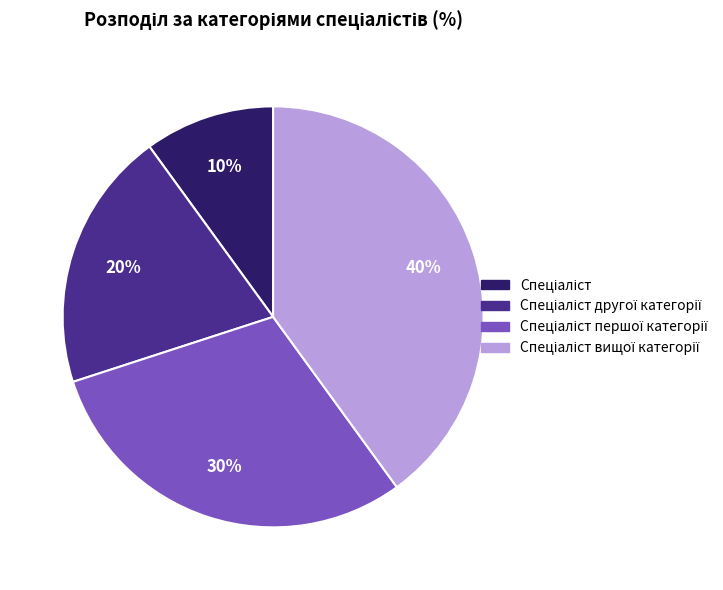

To the nearest percent, what is the average slice percentage?

25%